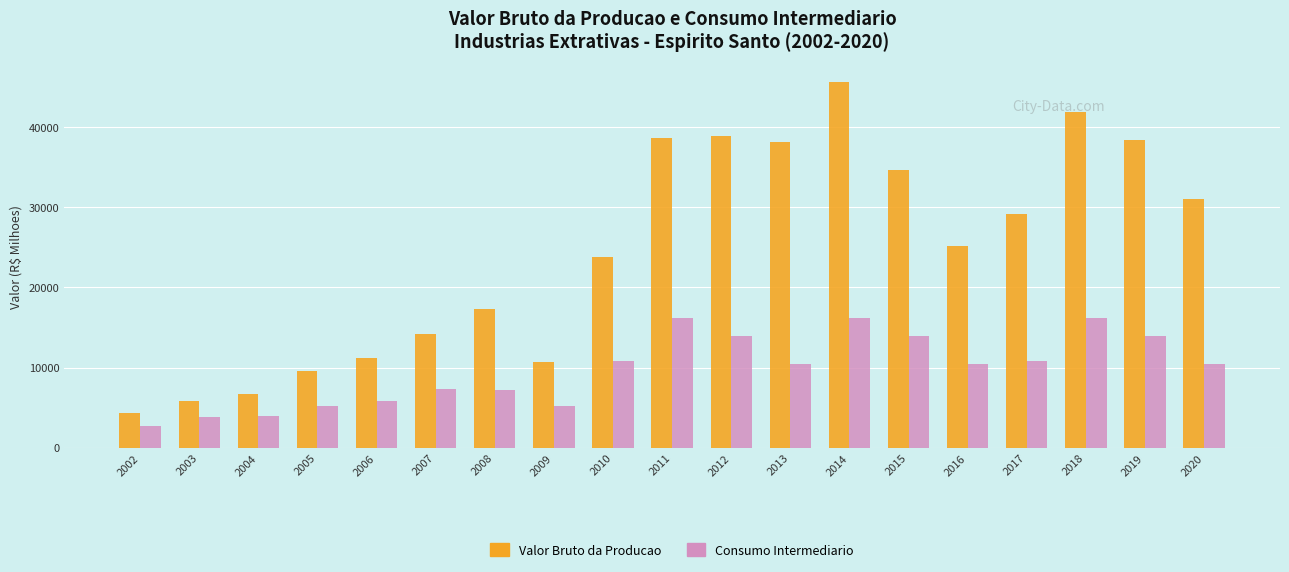

Is it true that Valor Bruto da Producao equals 10719.4 at 2009?

True